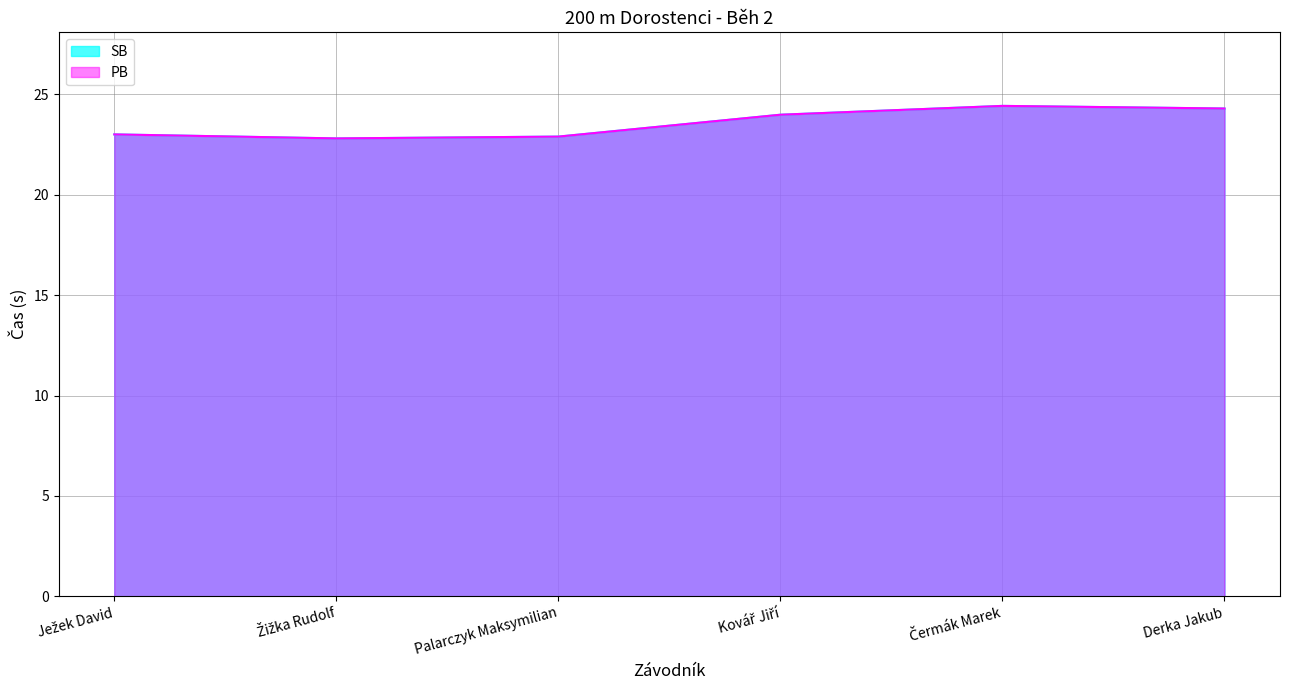

True or false: SB and PB intersect in this chart.

False